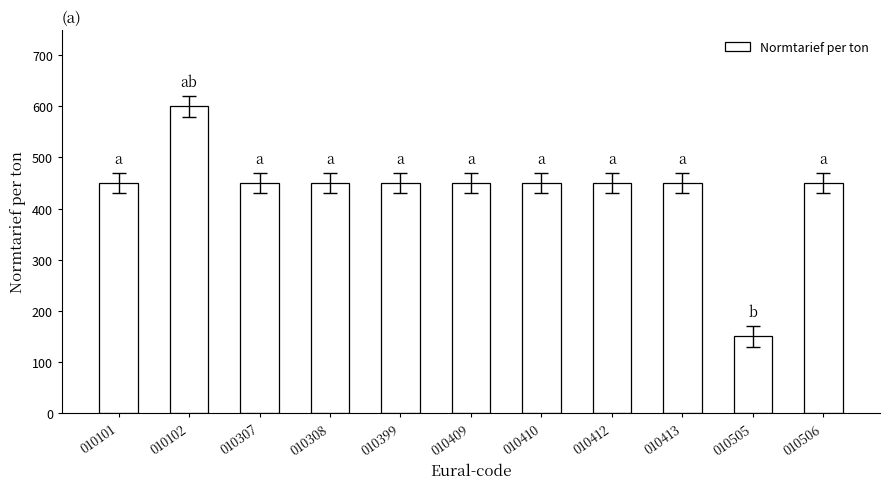

What is the value of the 6th bar from the left?

450